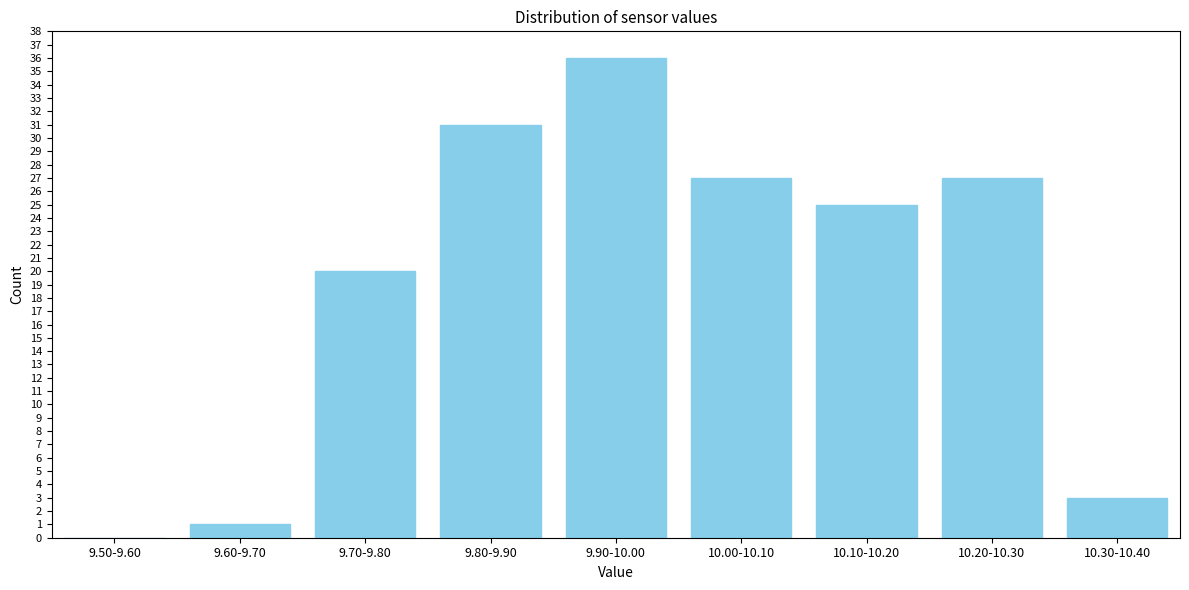

Reading left to right, extract all data points from this chart.

9.50-9.60=0	9.60-9.70=1	9.70-9.80=20	9.80-9.90=31	9.90-10.00=36	10.00-10.10=27	10.10-10.20=25	10.20-10.30=27	10.30-10.40=3